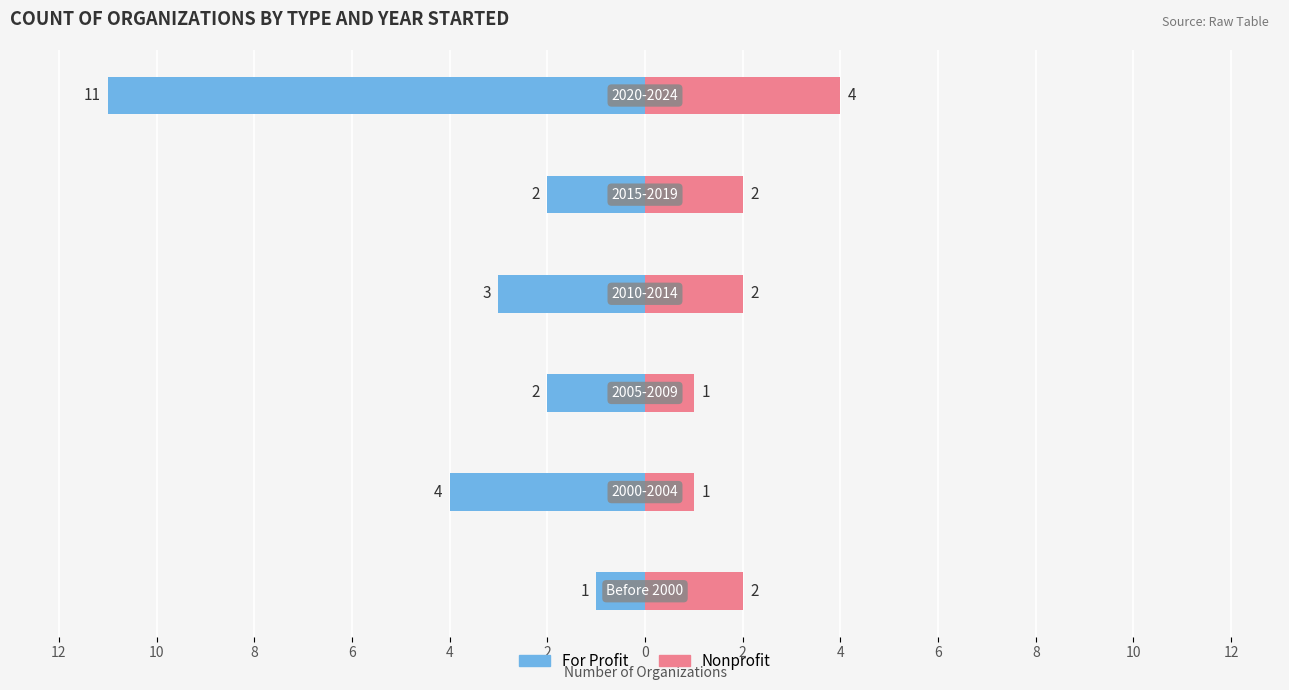

Are the bars horizontal?

Yes